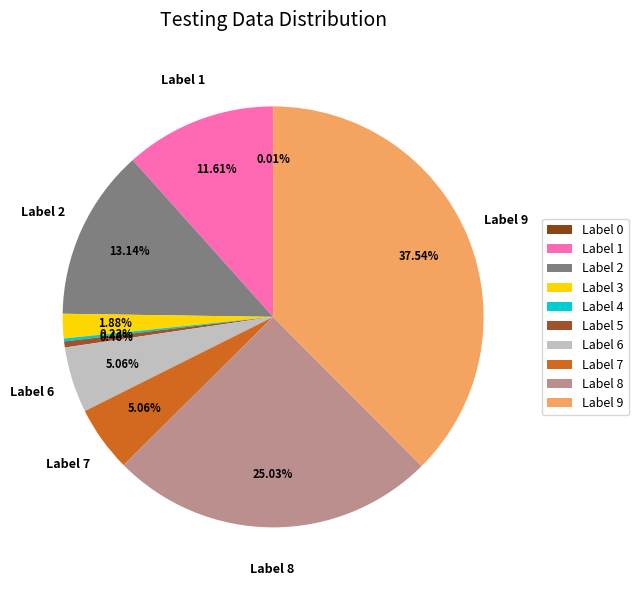

How many slices are in this pie chart?

10